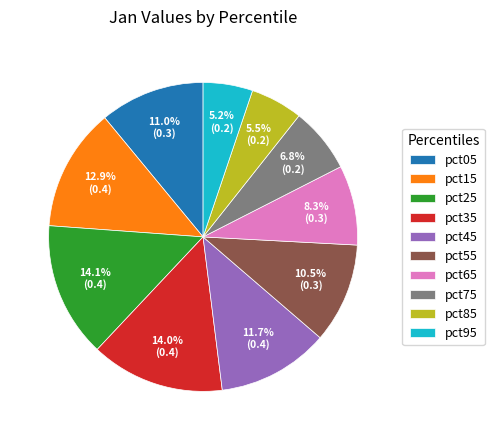

Does pct75 account for over 50% of the chart?

No